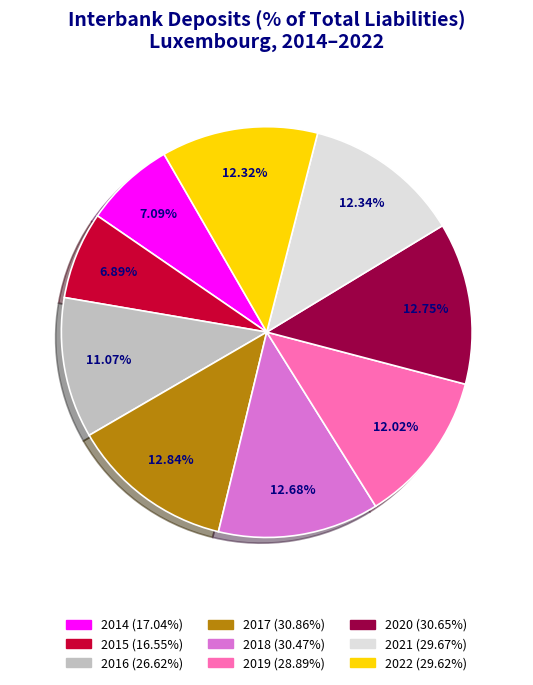

Approximately how many times larger is the value at 2014 compared to 2017?

0.6